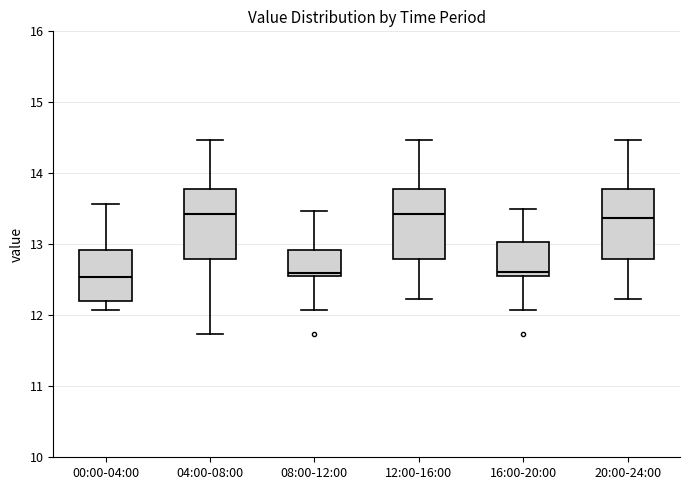

Reading left to right, transcribe this box plot: for each box, give where its median line is, the range the box spans, and where its two whiskers end, as read against the y-axis. The values are not printed on the chart, so give them approximately, as read against the axis.

00:00-04:00: median 12.5, box 12.2 to 12.9, whiskers 12.1 to 13.6
04:00-08:00: median 13.4, box 12.8 to 13.8, whiskers 11.7 to 14.5
08:00-12:00: median 12.6 (just above the box's lower edge), box 12.6 to 12.9, whiskers 12.1 to 13.5
12:00-16:00: median 13.4, box 12.8 to 13.8, whiskers 12.2 to 14.5
16:00-20:00: median 12.6 (just above the box's lower edge), box 12.6 to 13.0, whiskers 12.1 to 13.5
20:00-24:00: median 13.4, box 12.8 to 13.8, whiskers 12.2 to 14.5